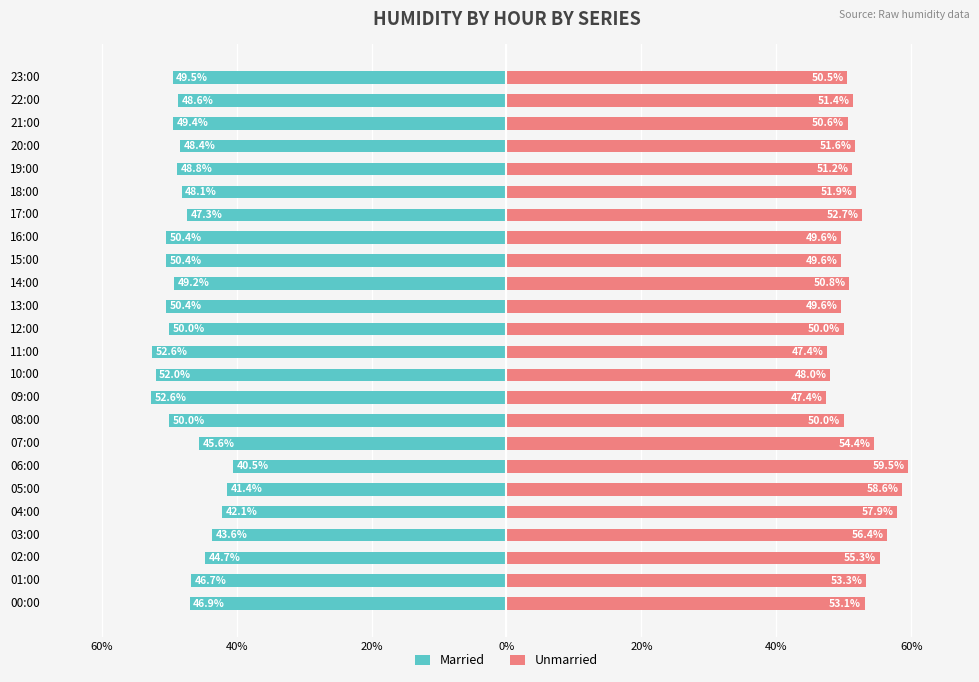

Which series has the largest total across all categories?

Unmarried